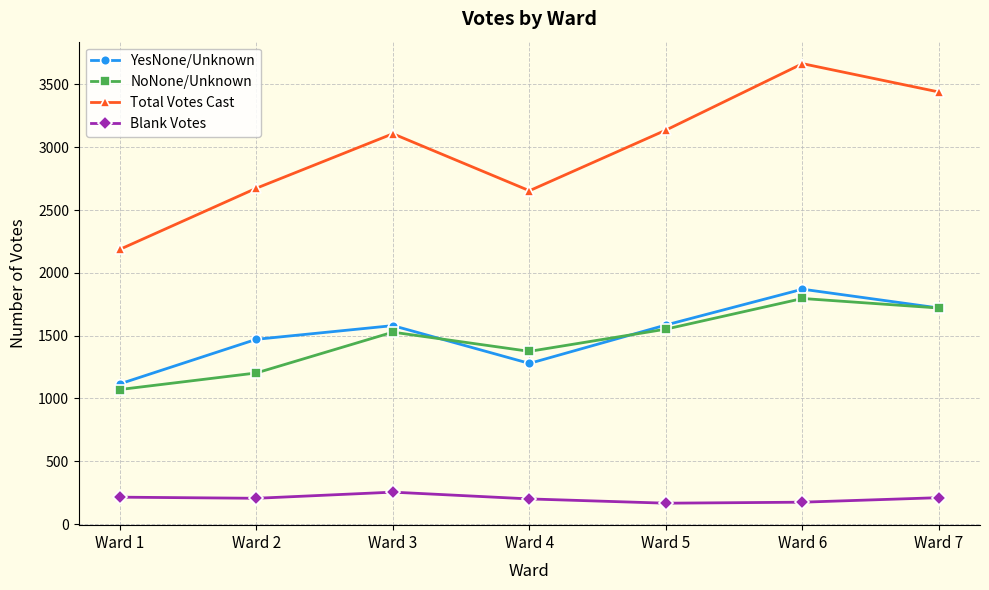

What is the sum of all Total Votes Cast values?

20866